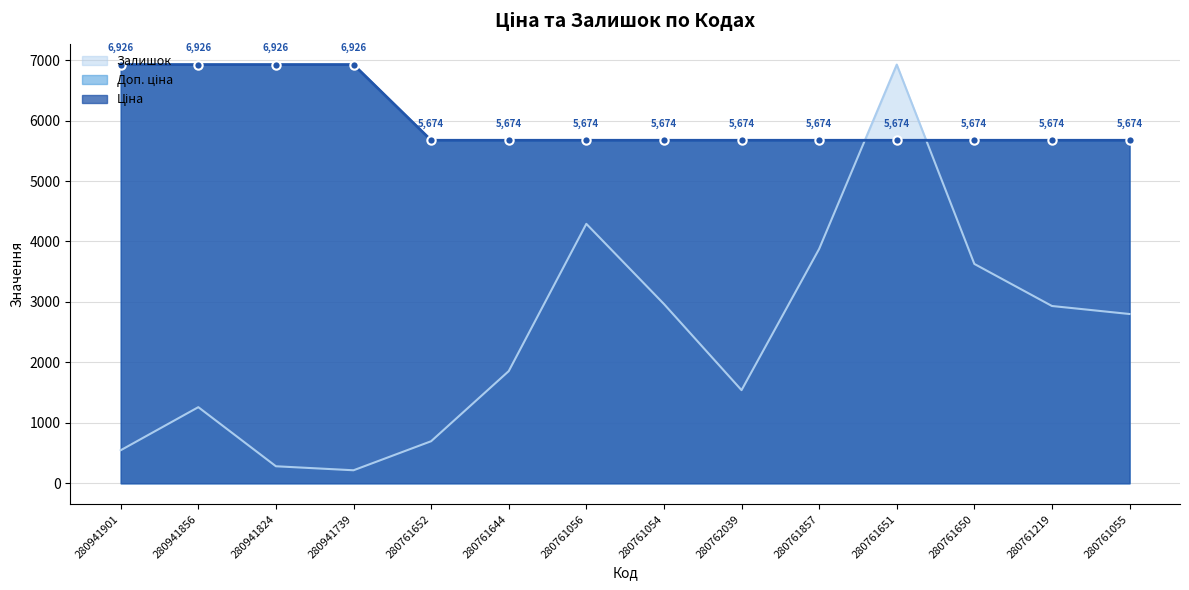

What is the spread (max minus min) of values at 280761055?

2873.7